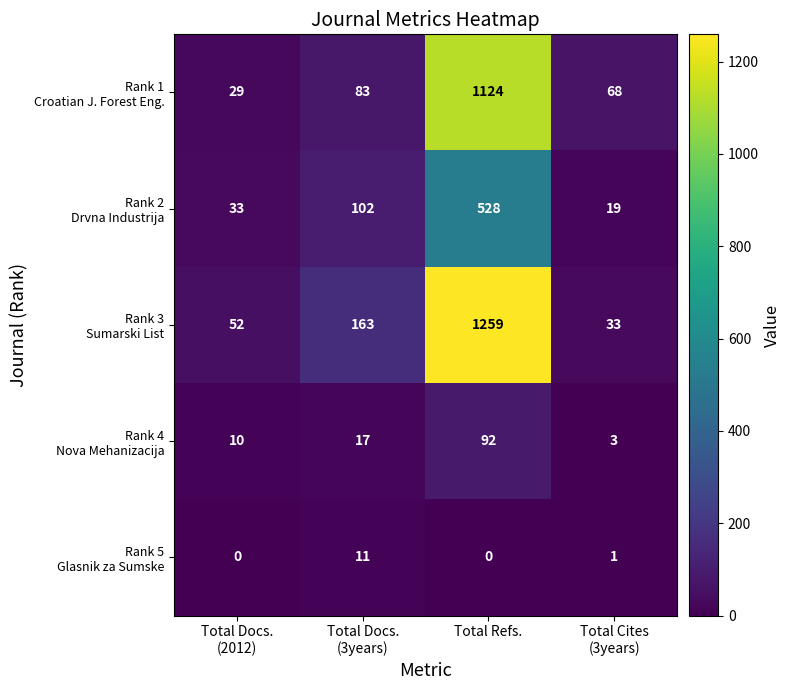

What is the total value across all series at Total Refs.?

3003